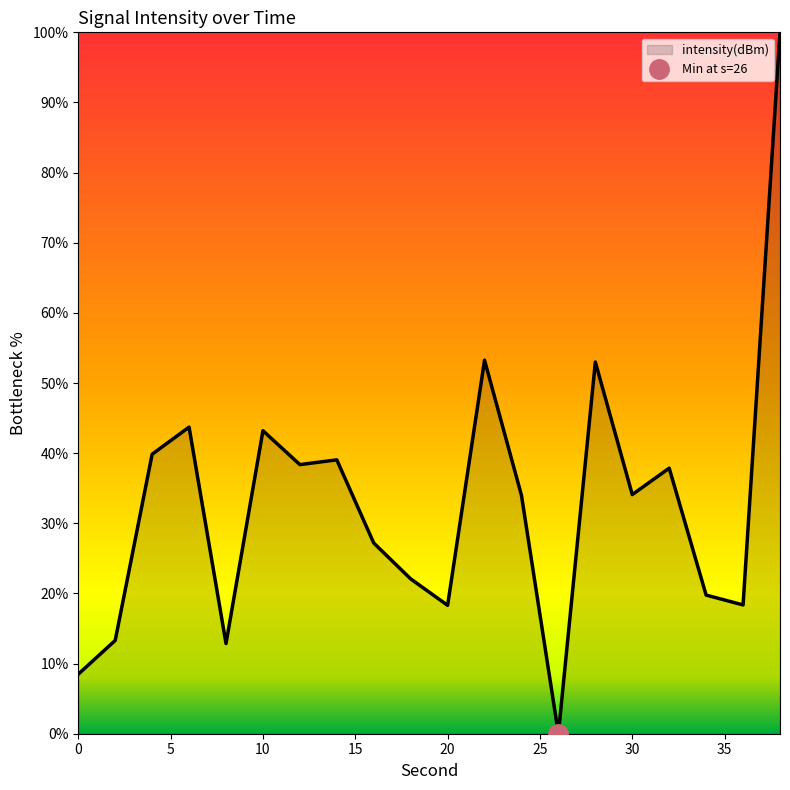

Is it true that the value at 20 is 31.8?

False